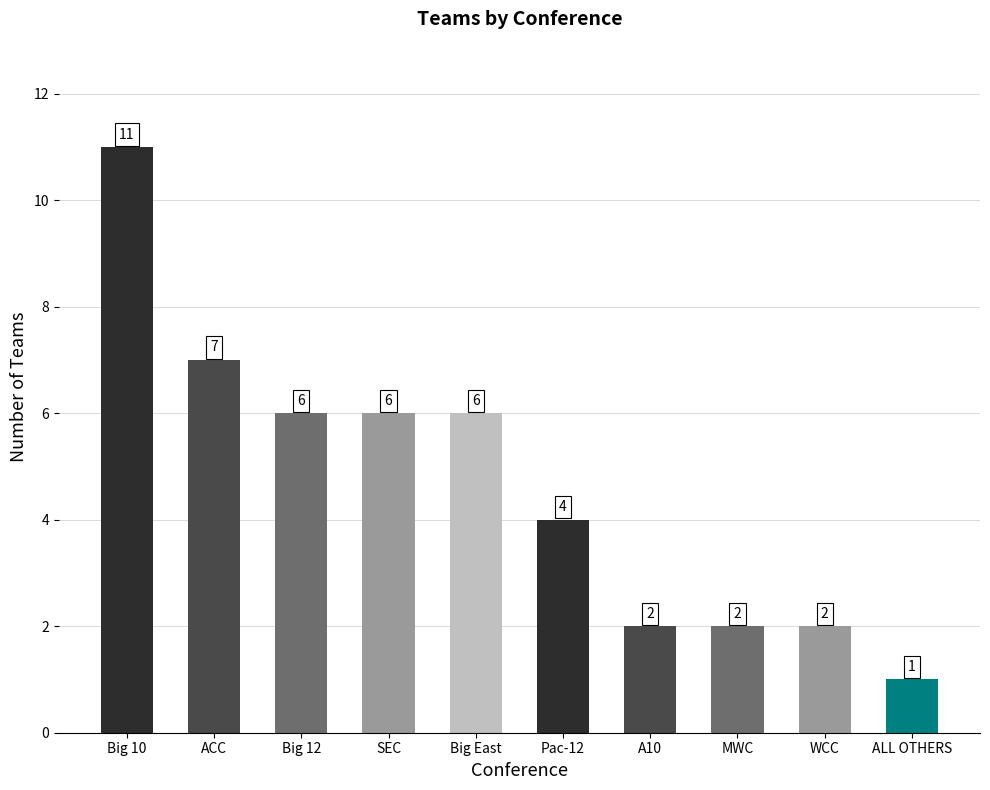

Are the bars grouped side by side (vs. stacked)?

No